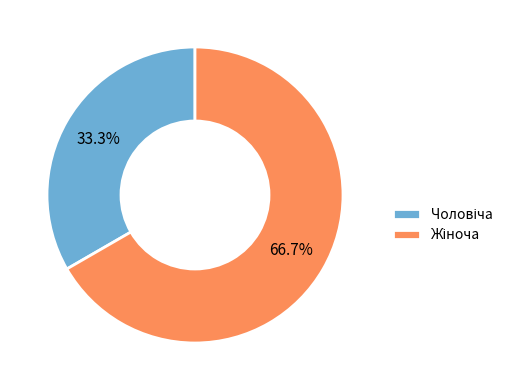

Does any single category account for the majority?

Yes